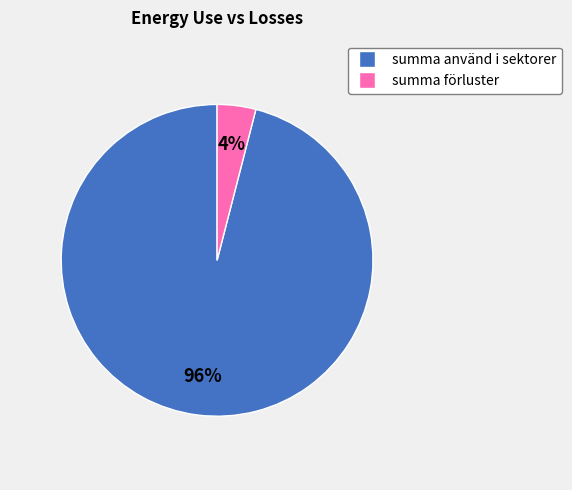

Is the sum of summa använd i sektorer and summa förluster greater than half?

Yes